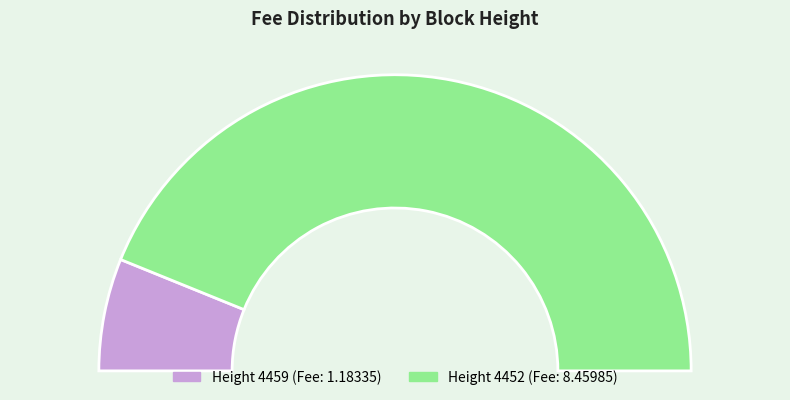

Combined, what portion of the pie is 4452 and 4459?

100.0%